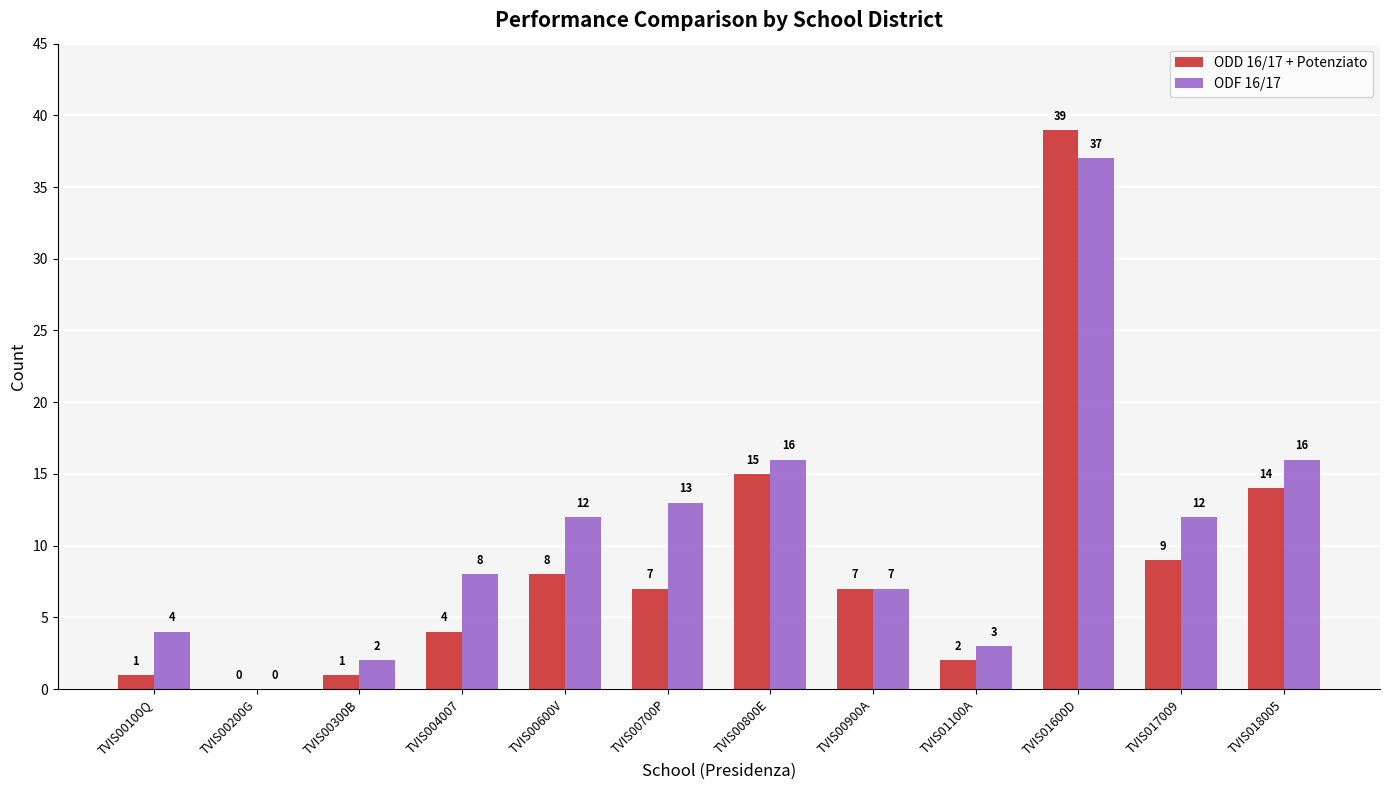

Reading left to right, transcribe all the data shown in this chart.

ODD 16/17 + Potenziato: TVIS00100Q=1	TVIS00200G=0	TVIS00300B=1	TVIS004007=4	TVIS00600V=8	TVIS00700P=7	TVIS00800E=15	TVIS00900A=7	TVIS01100A=2	TVIS01600D=39	TVIS017009=9	TVIS018005=14
ODF 16/17: TVIS00100Q=4	TVIS00200G=0	TVIS00300B=2	TVIS004007=8	TVIS00600V=12	TVIS00700P=13	TVIS00800E=16	TVIS00900A=7	TVIS01100A=3	TVIS01600D=37	TVIS017009=12	TVIS018005=16